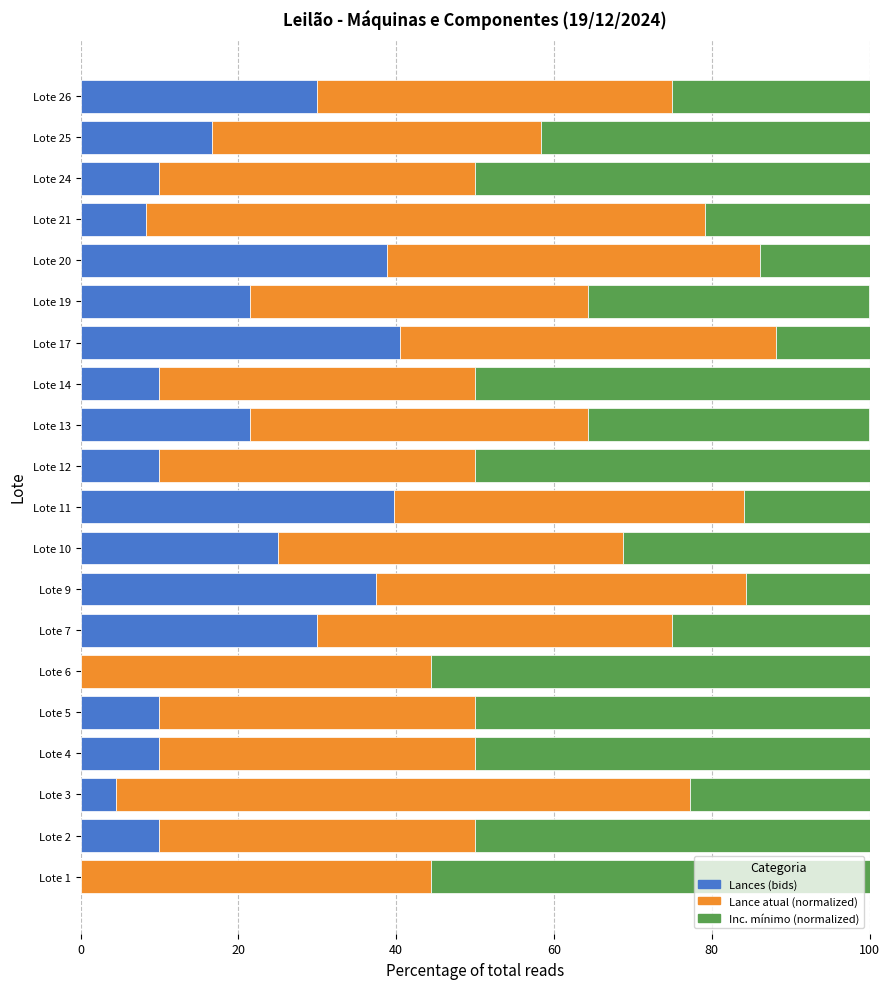

What is the highest value of the Lances (bids) series?

40.5